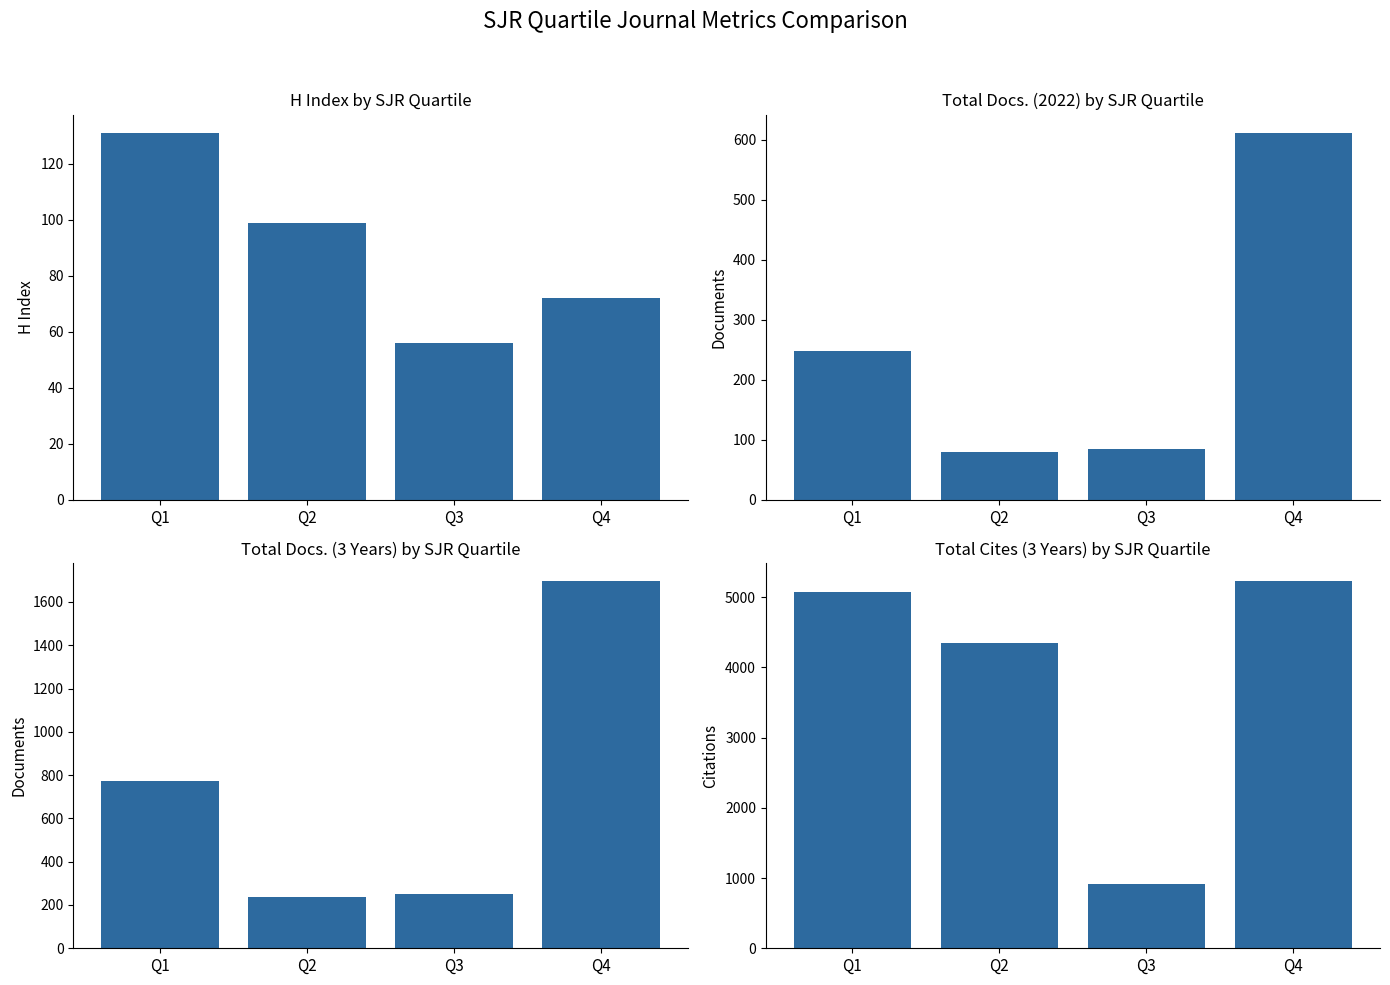

What is the value of the H index bar at the 4th from the left?

72